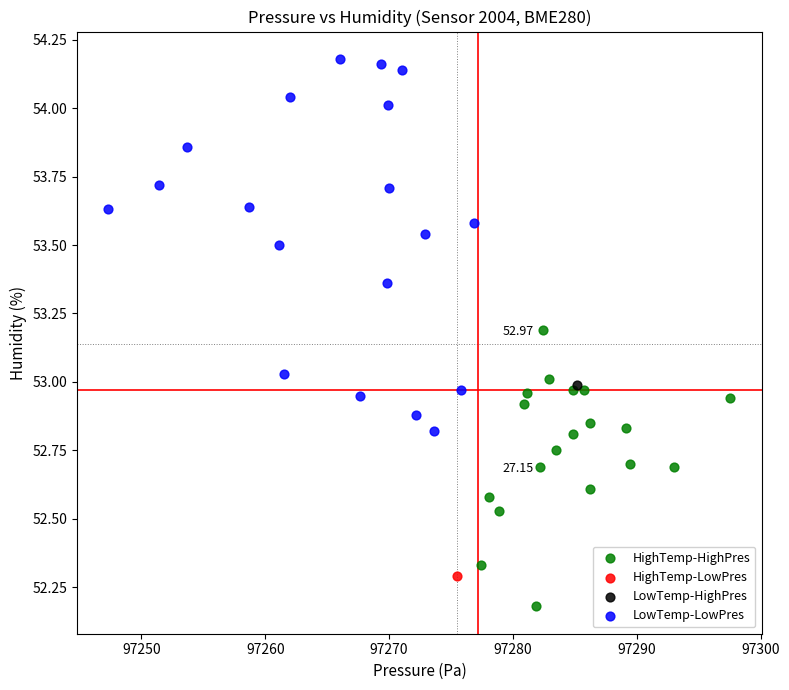

What are all the series names shown in the legend?

HighTemp-HighPres, HighTemp-LowPres, LowTemp-HighPres, LowTemp-LowPres